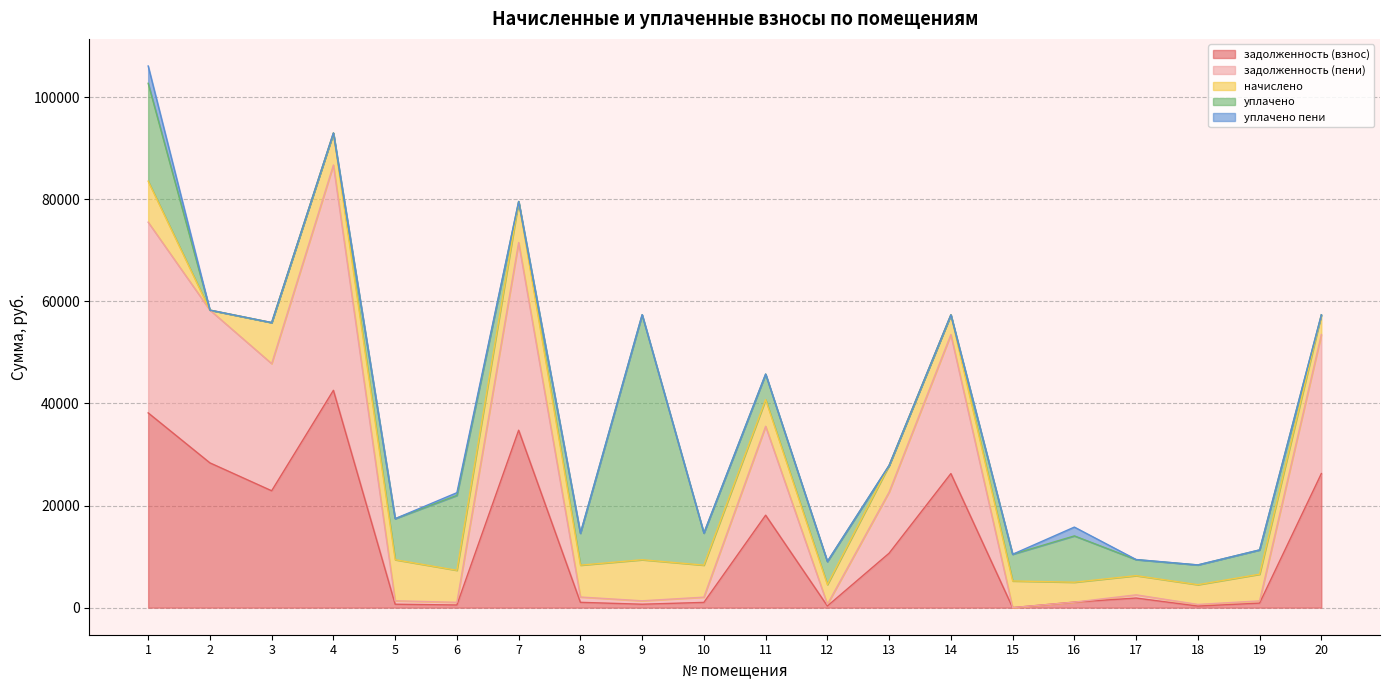

What are all the series names shown in the legend?

задолженность (взнос), задолженность (пени), начислено, уплачено, уплачено пени